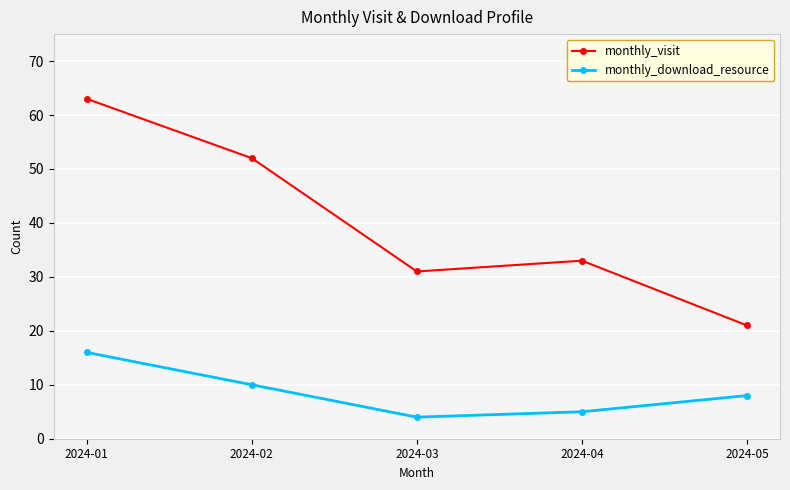

List the labels in order of monthly_download_resource value, largest first.

2024-01, 2024-02, 2024-05, 2024-04, 2024-03